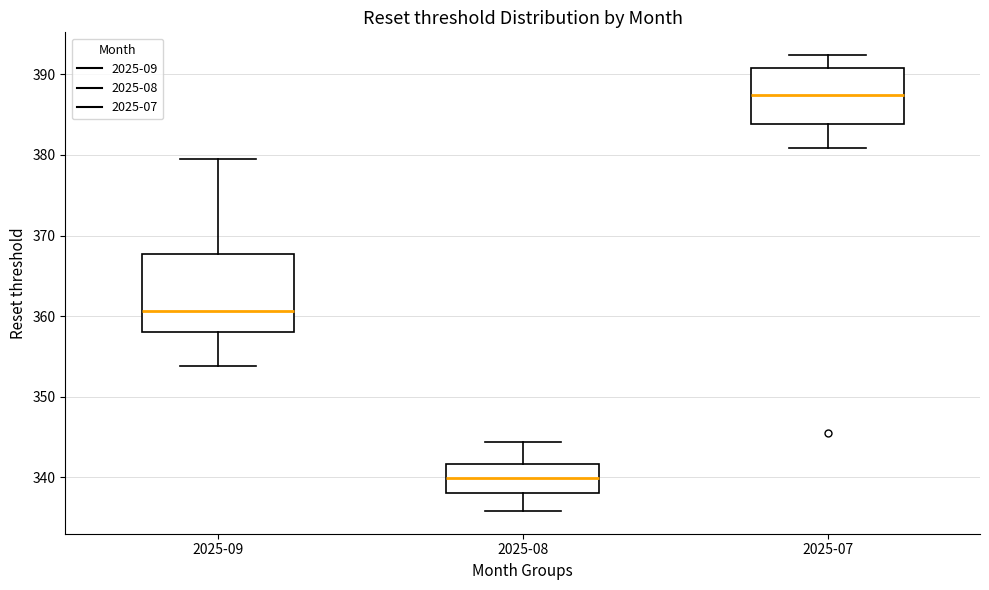

Reading left to right, read every box against the y-axis: the position of its median line, the range the box covers, and the ends of its whiskers. The values are not printed on the chart, so give them approximately, as read against the axis.

2025-09: median 361, box 358 to 368, whiskers 354 to 379
2025-08: median 340, box 338 to 342, whiskers 336 to 344
2025-07: median 388, box 384 to 391, whiskers 381 to 392